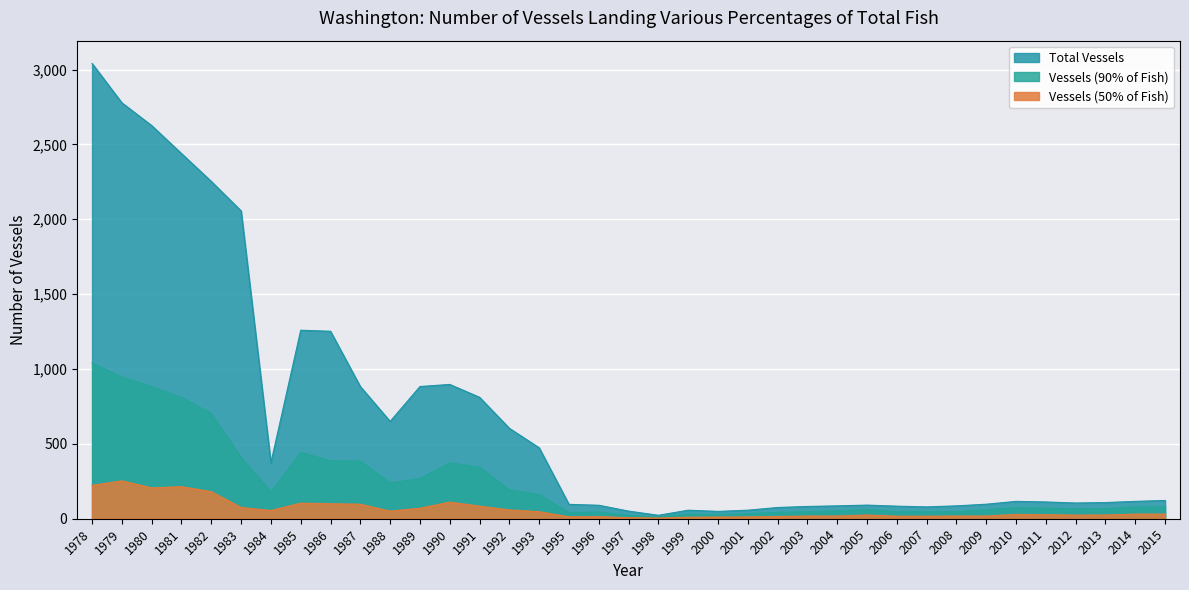

What is the value of the Total Vessels point at the 9th from the left?

1252